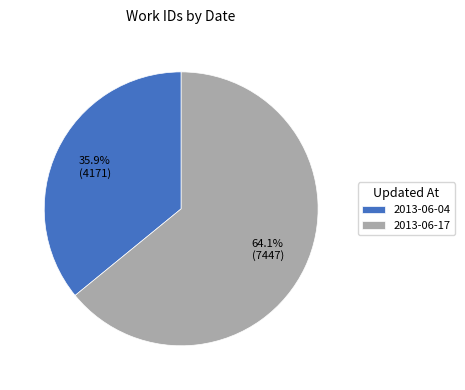

Count the number of slices in the pie.

2